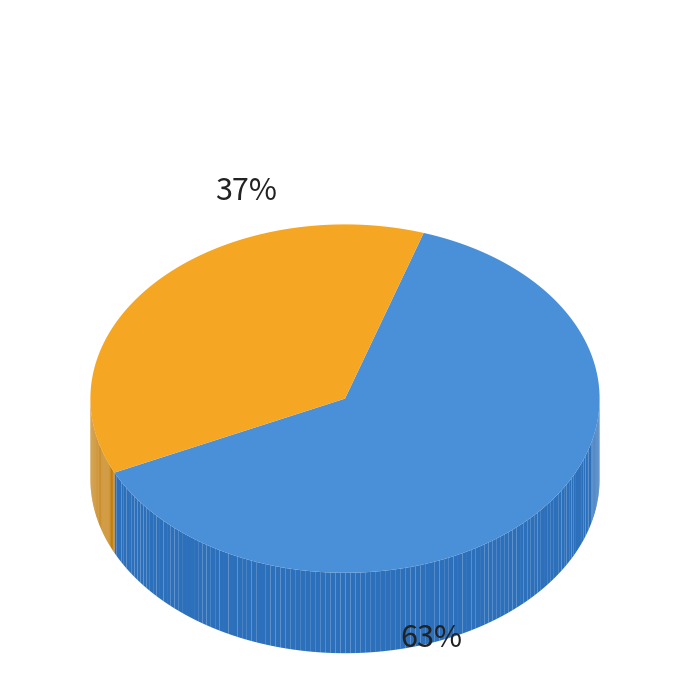

The pct05 slice represents 51% of the pie. True or false?

False